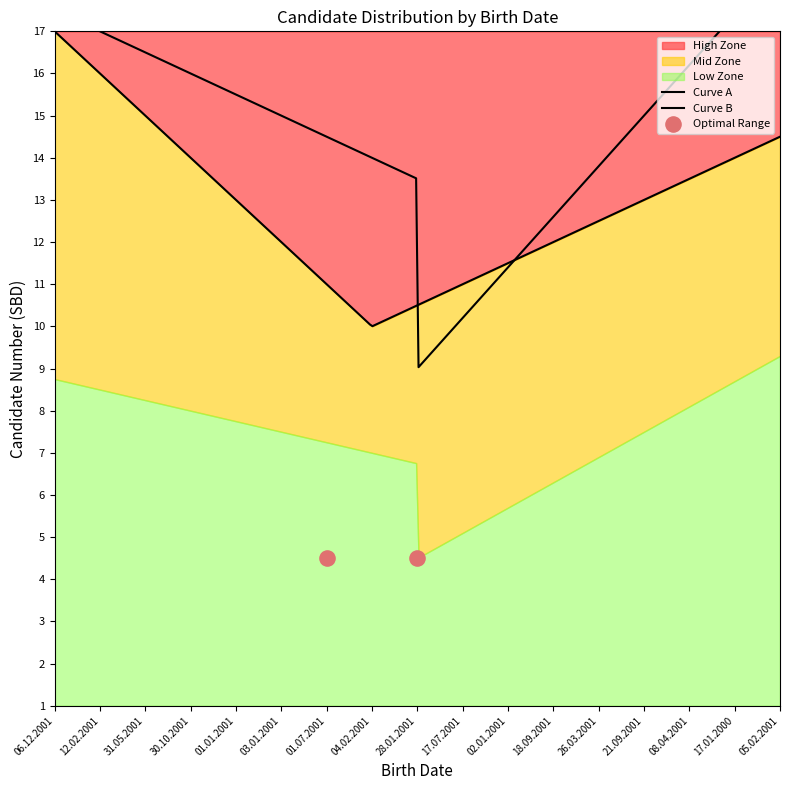

What is the ratio of the value at 17.07.2001 to the value at 28.01.2001?

1.1